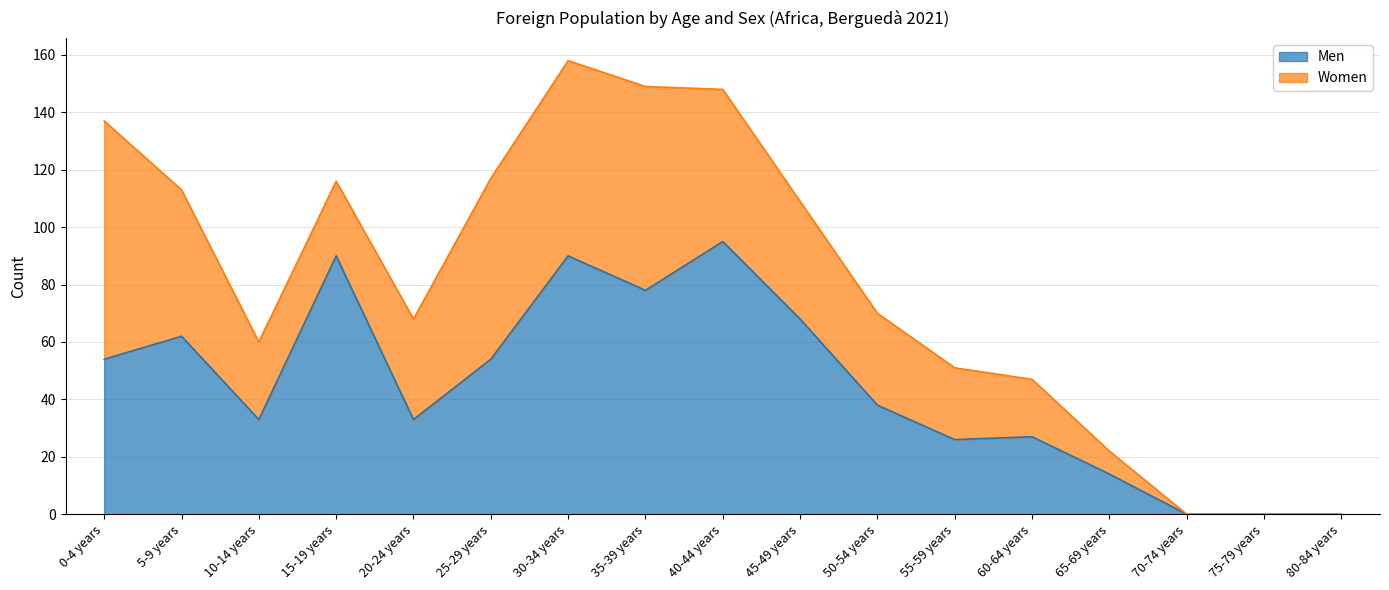

How many values are below 38?

8